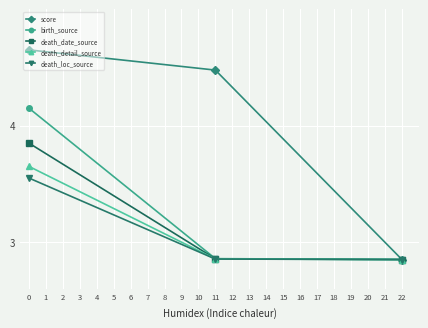

What are all the series names shown in the legend?

score, birth_source, death_date_source, death_detail_source, death_loc_source